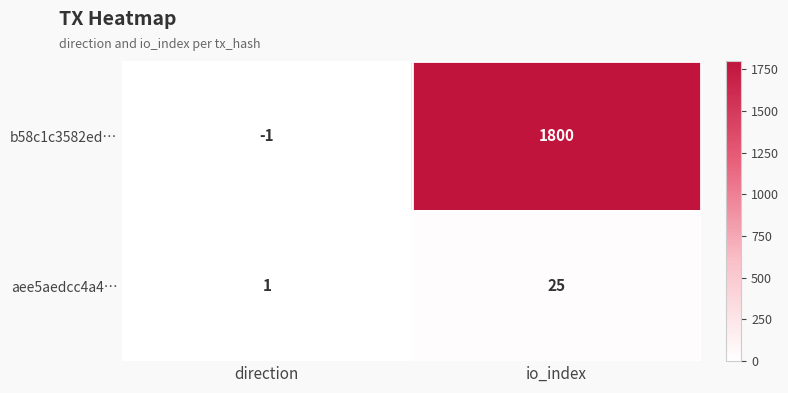

What is the minimum value shown in the chart?

-1